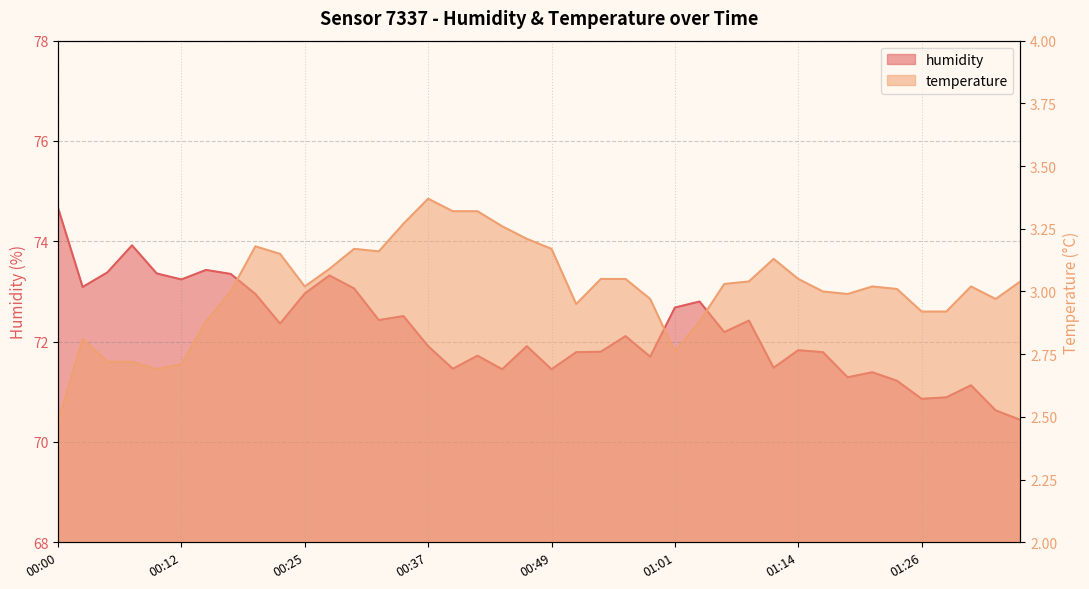

What is the average value of the humidity series?

72.2